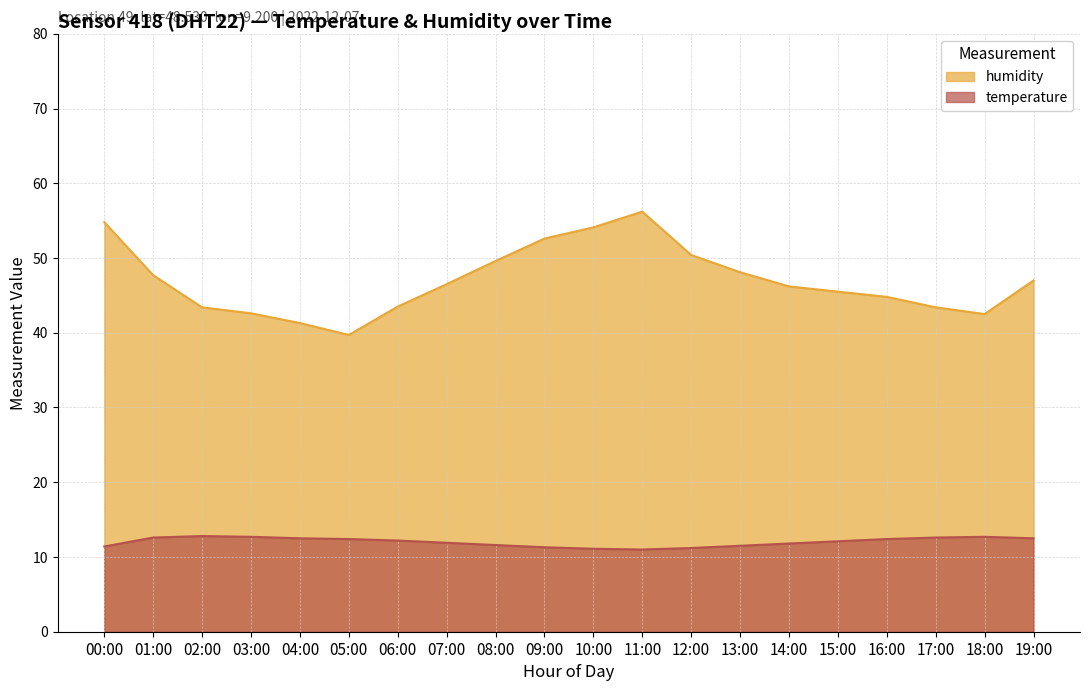

Reading left to right, transcribe all the data shown in this chart.

temperature: 11.4	12.6	12.8	12.7	12.5	12.4	12.2	11.9	11.6	11.3	11.1	11.0	11.2	11.5	11.8	12.1	12.4	12.6	12.7	12.5
humidity: 54.8	47.7	43.4	42.6	41.3	39.7	43.5	46.5	49.6	52.6	54.1	56.2	50.4	48.1	46.2	45.5	44.8	43.4	42.5	47.0